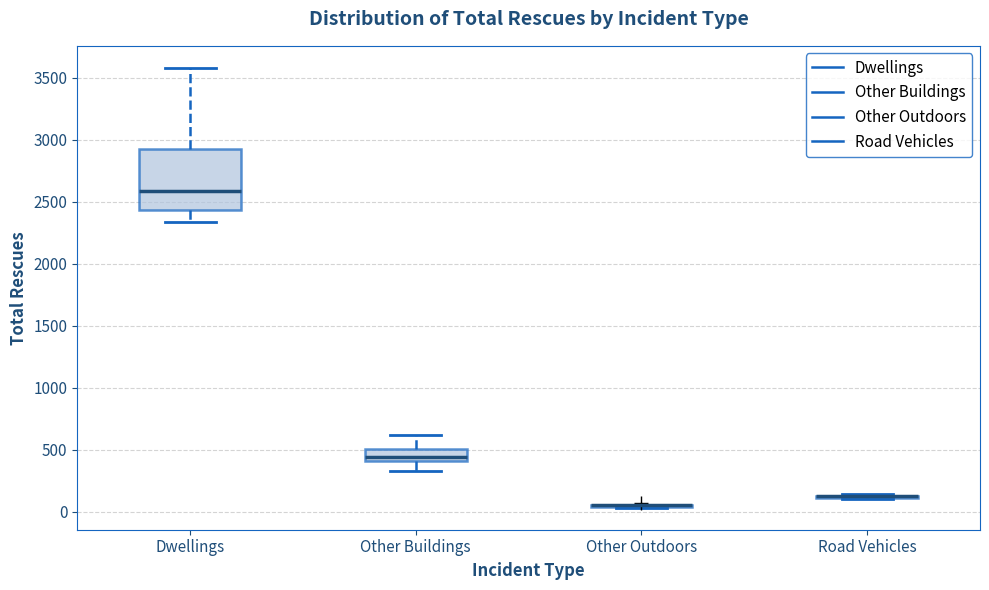

Where does the median line of the box for Dwellings sit on the y-axis? The values are not printed on the chart, so give them approximately, as read against the axis.

2600